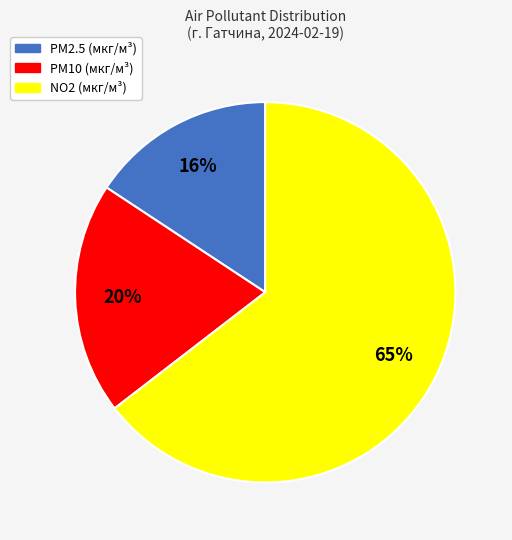

What is the smallest slice in the pie chart?

PM2.5 (мкг/м³)